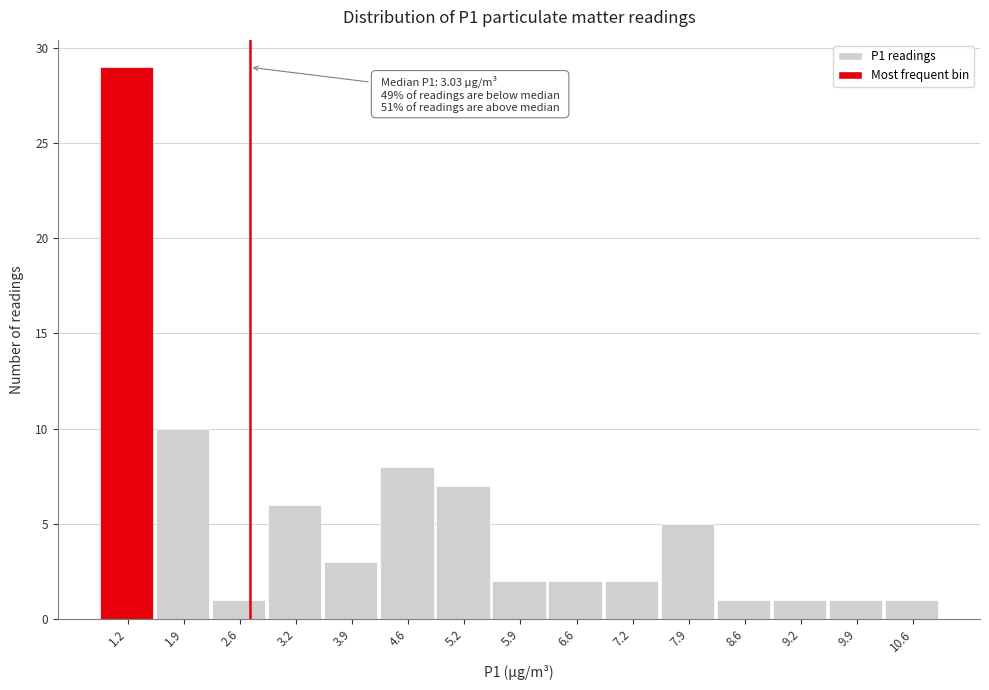

Reading left to right, extract all data points from this chart.

1.2=29	1.9=10	2.6=1	3.2=6	3.9=3	4.6=8	5.2=7	5.9=2	6.6=2	7.2=2	7.9=5	8.6=1	9.2=1	9.9=1	10.6=1